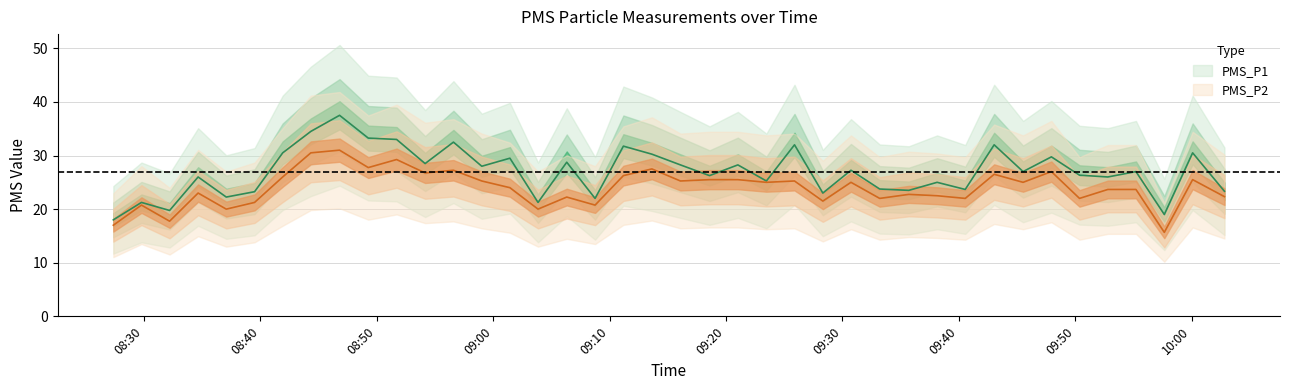

At which category does PMS_P2 reach its first local peak?

2023/05/23 08:29:47